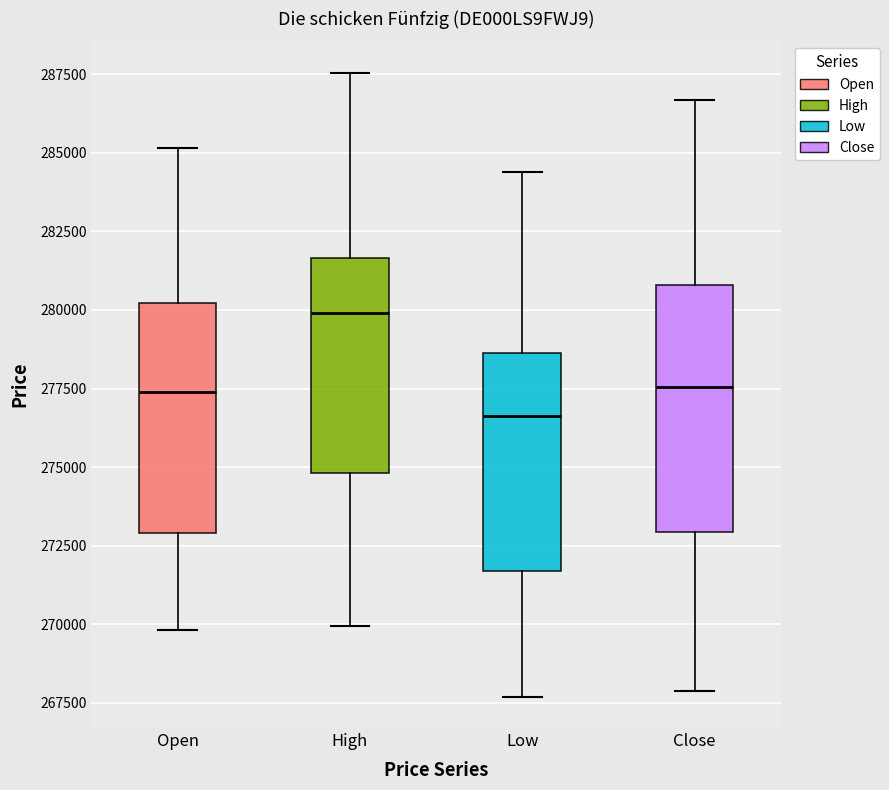

Where does the median line of the box for Open sit on the y-axis? The values are not printed on the chart, so give them approximately, as read against the axis.

277500